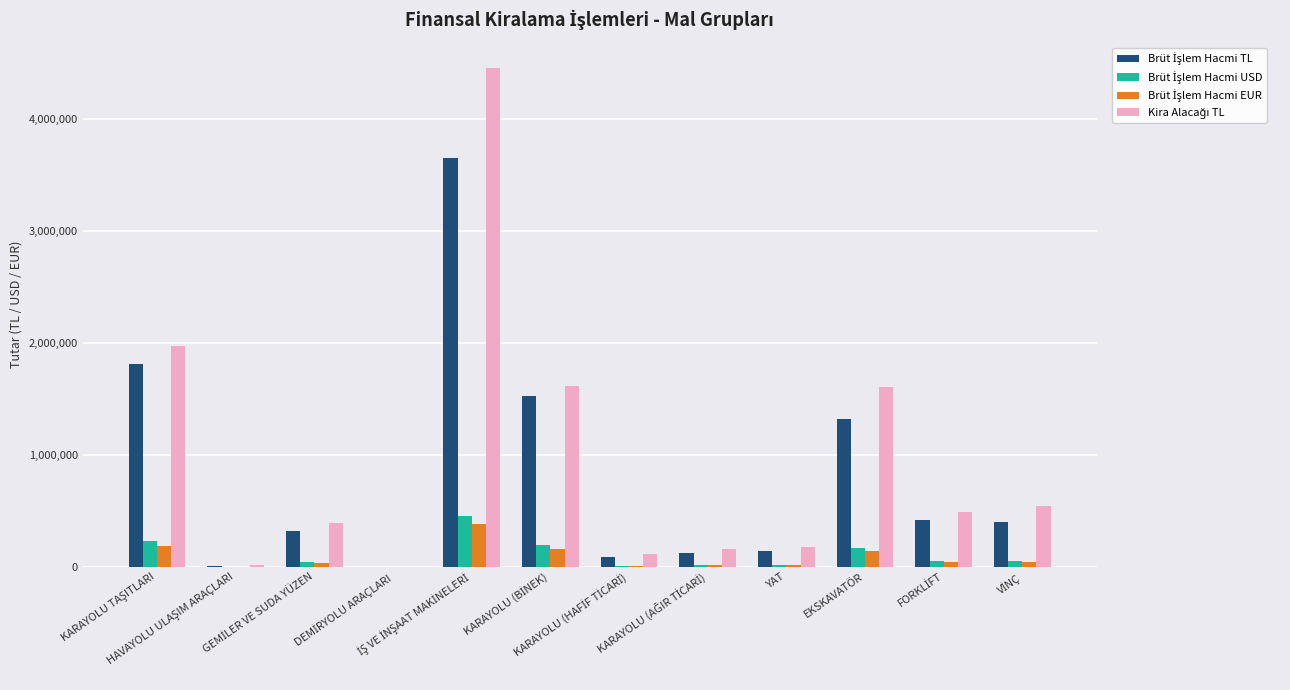

What is the maximum value shown in the chart?

4457556.1